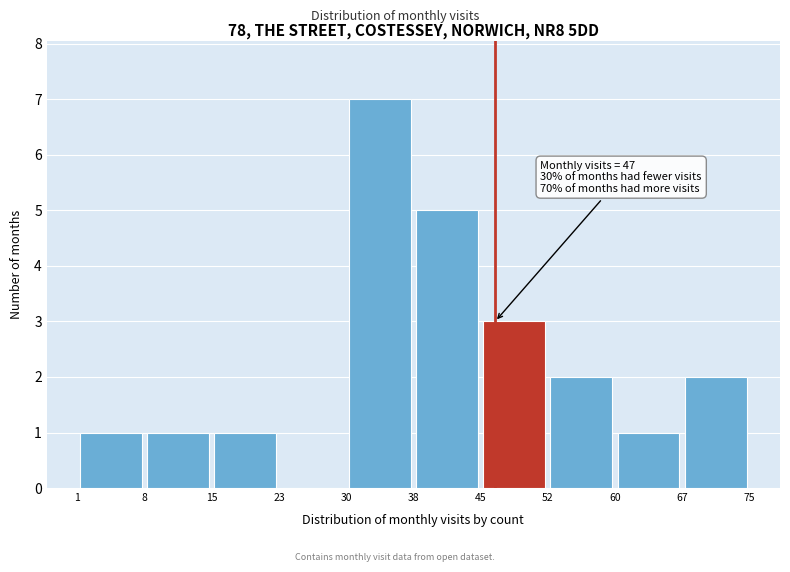

Which range on the x-axis has the tallest bar?

30 to 38